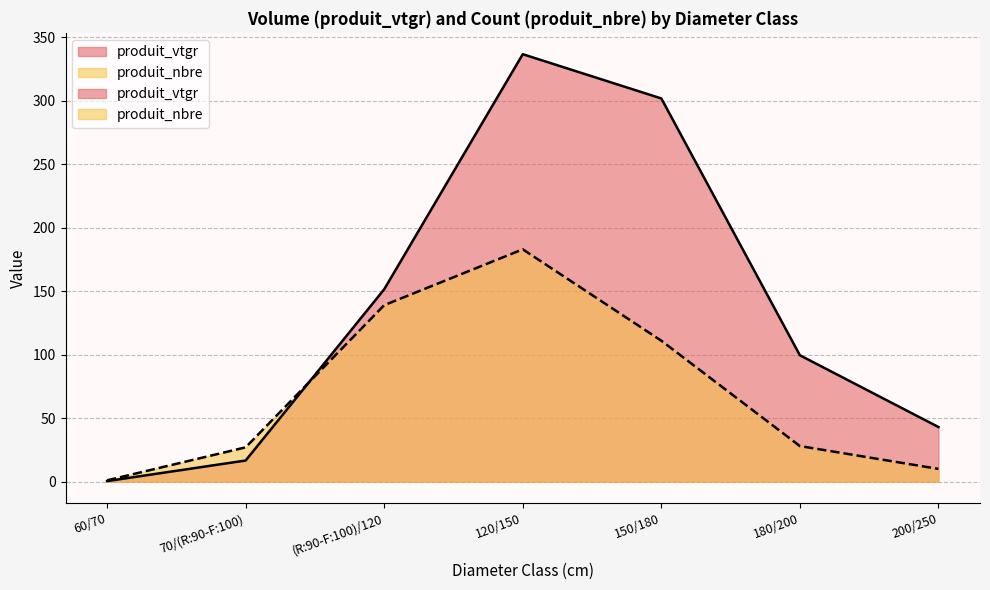

Which has a higher value, 60/70 or 70/(R:90-F:100)?

70/(R:90-F:100)